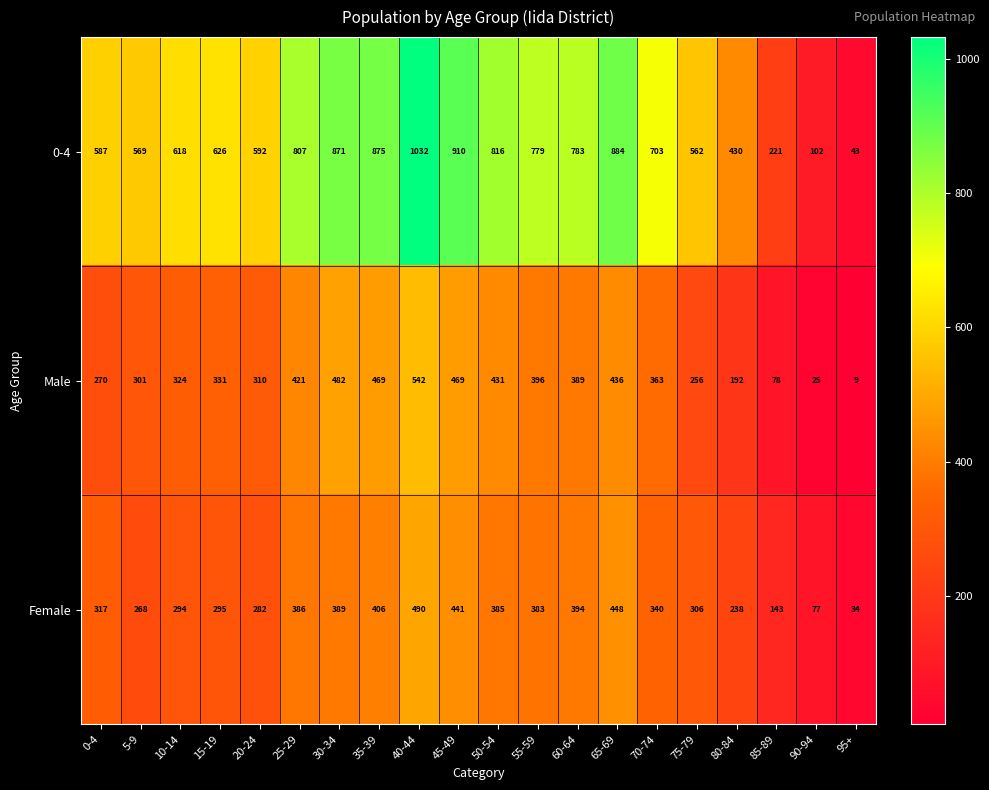

What is the maximum value for 0-4?

1032